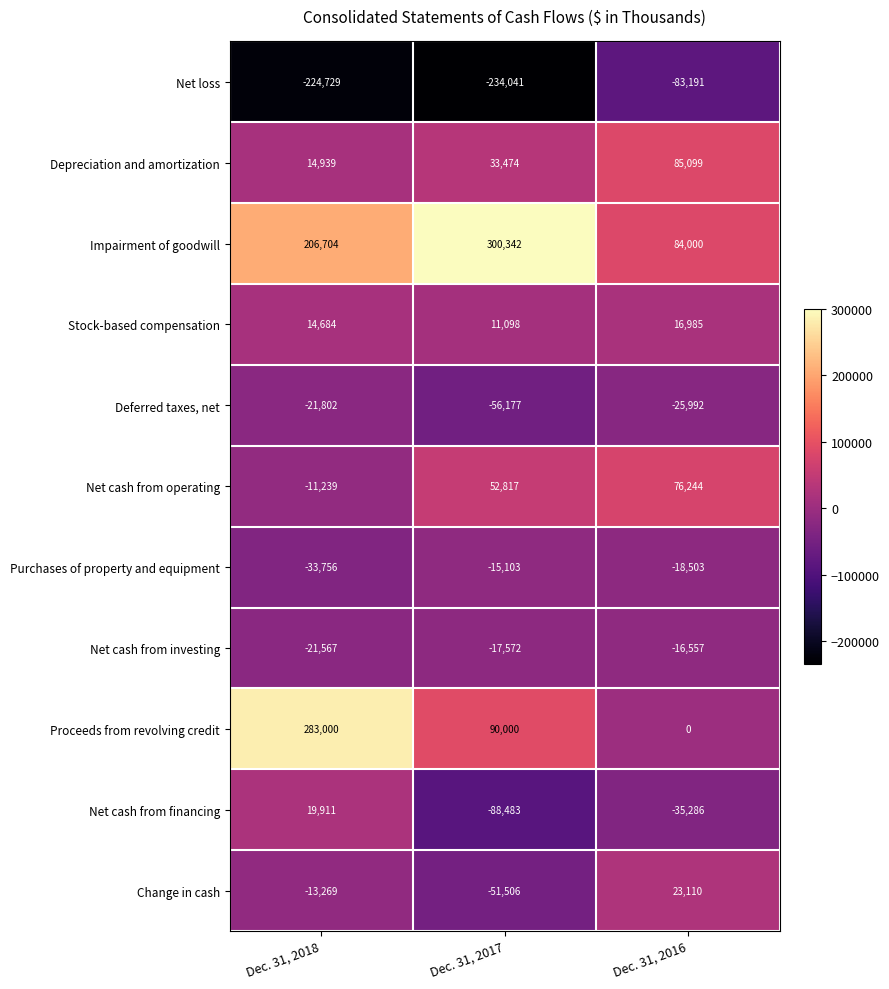

At which label does Purchases of property and equipment first exceed -18503?

Dec. 31, 2017